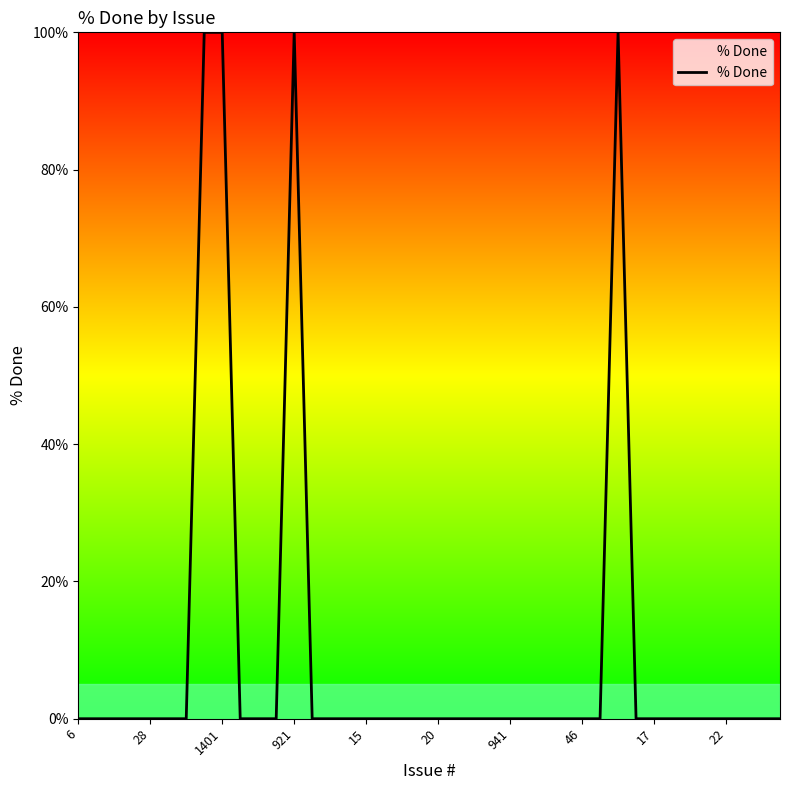

What is the maximum value shown in the chart?

100